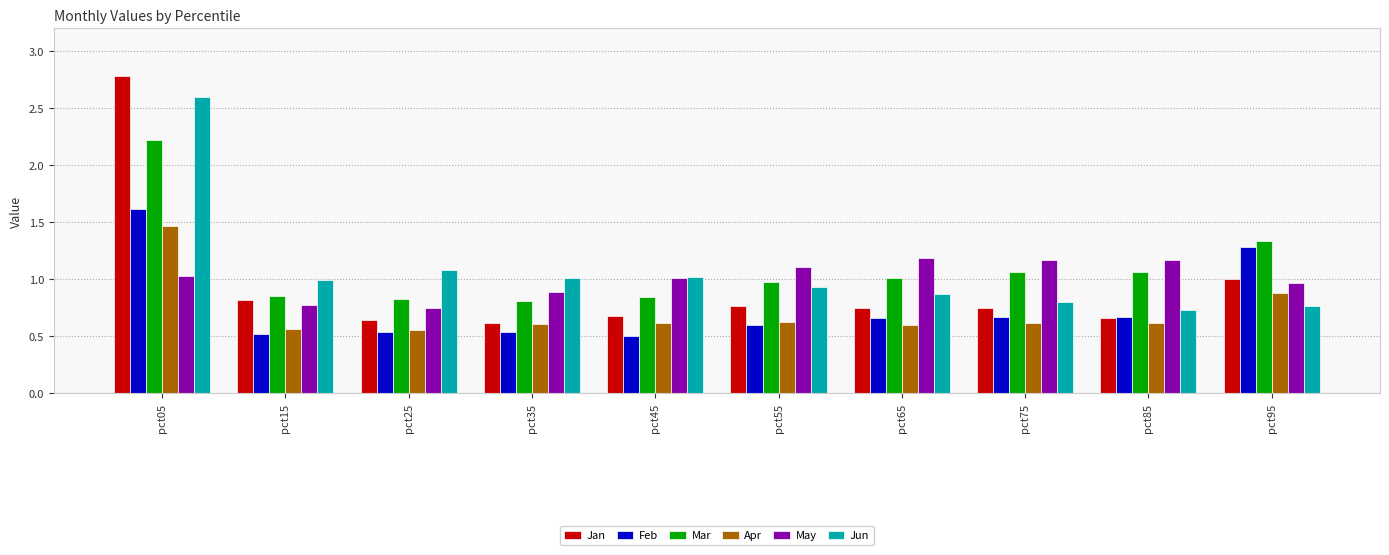

How many data points does each series have?

10